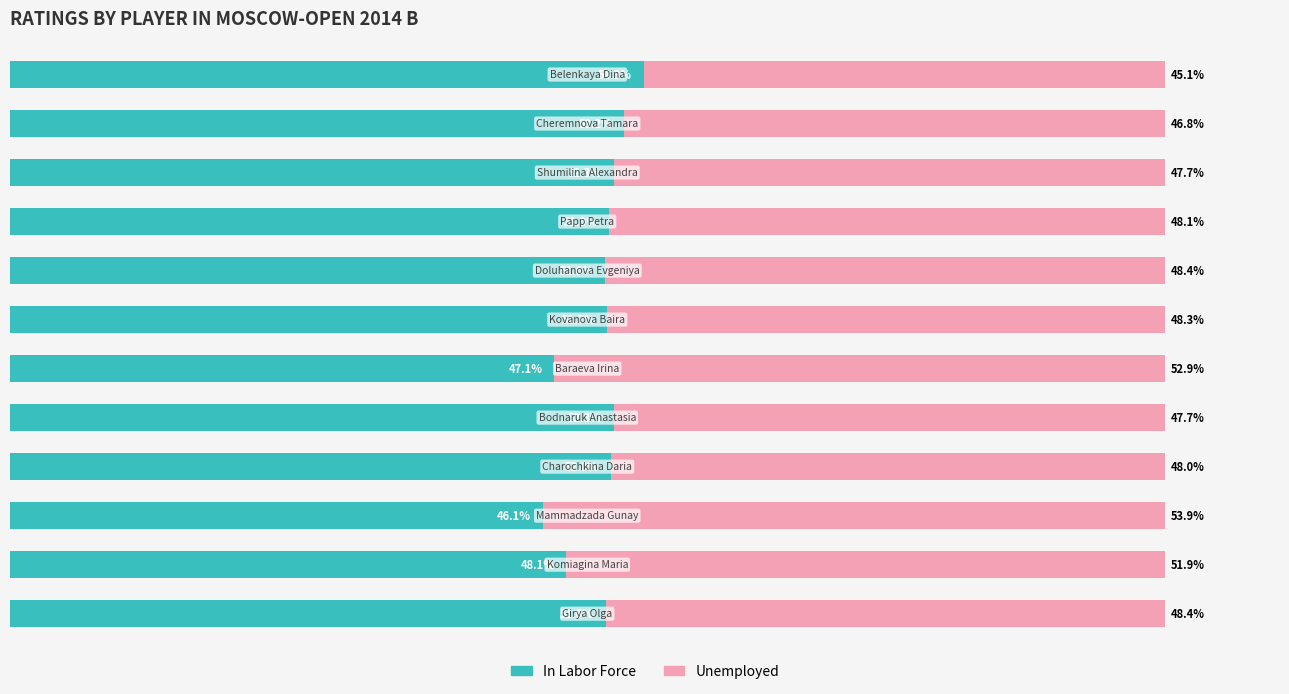

List the labels in order of Unemployed value, smallest first.

11, 10, 9, 4, 3, 8, 6, 0, 7, 1, 5, 2